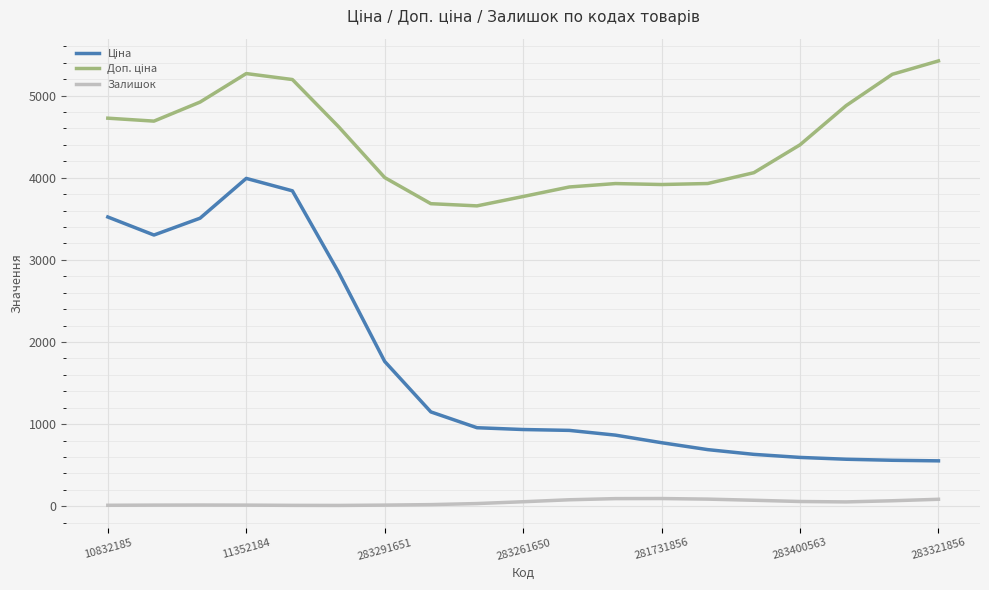

Reading left to right, list all the values displayed in this chart.

Ціна: 3522.6	3302.9	3508.1	3992.4	3841.0	2850.7	1763.9	1149.7	957.1	935.2	924.8	866.9	774.7	690.5	632.8	595.6	573.4	560.7	553.9
Доп. ціна: 4725.5	4689.6	4921.9	5268.6	5195.9	4622.0	4002.4	3684.5	3657.8	3771.9	3887.9	3929.6	3917.8	3930.0	4061.9	4401.2	4878.9	5259.7	5422.7
Залишок: 13.0	15.0	16.0	15.0	12.0	11.0	15.0	21.0	34.0	56.0	80.0	94.0	95.0	88.0	74.0	59.0	54.0	68.0	86.0